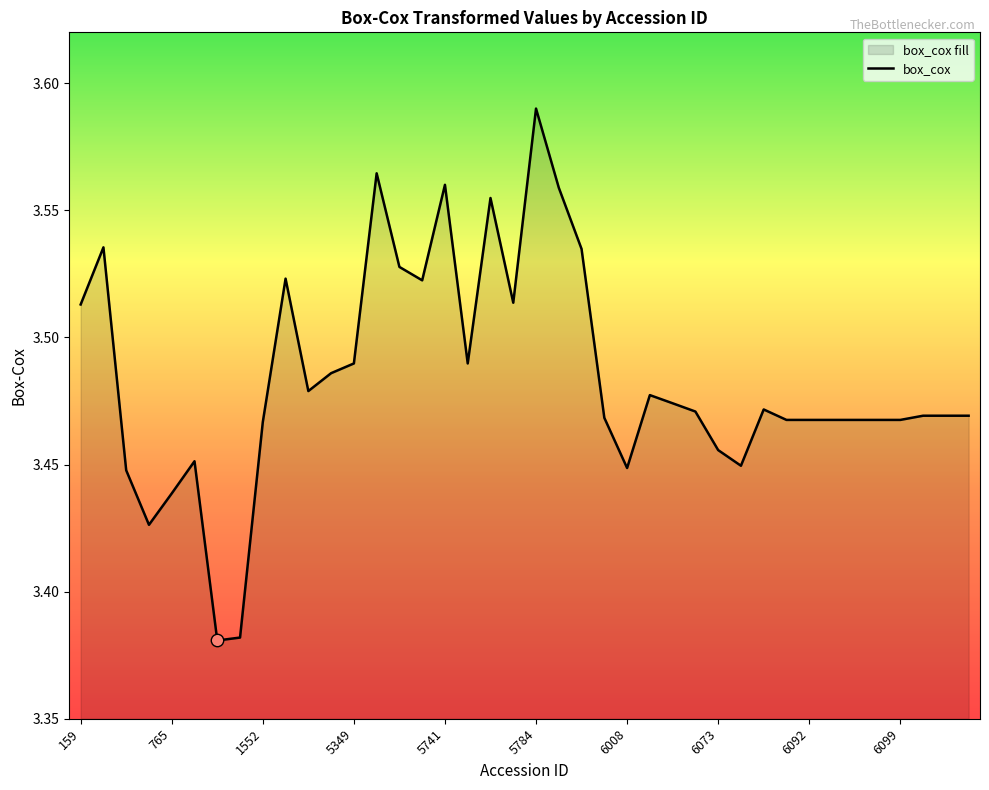

Approximately how many times larger is the value at 4958 compared to 765?

1.0